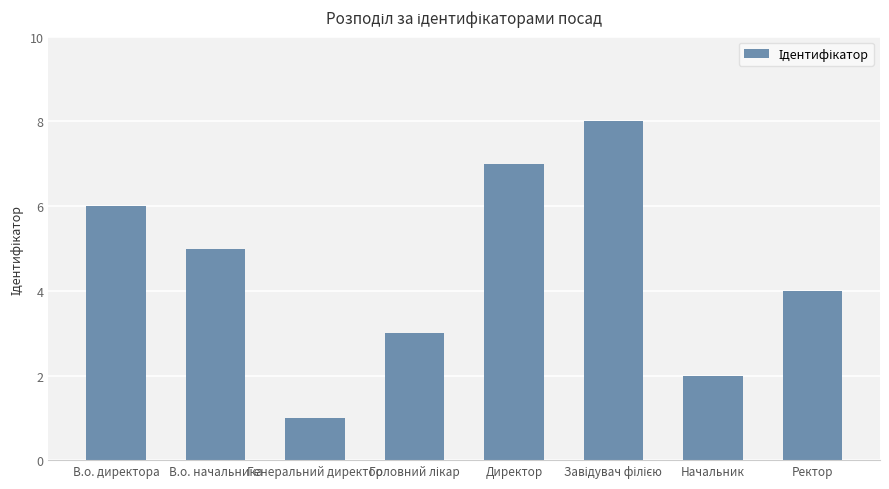

Which category has the lowest value across all series?

Генеральний директор